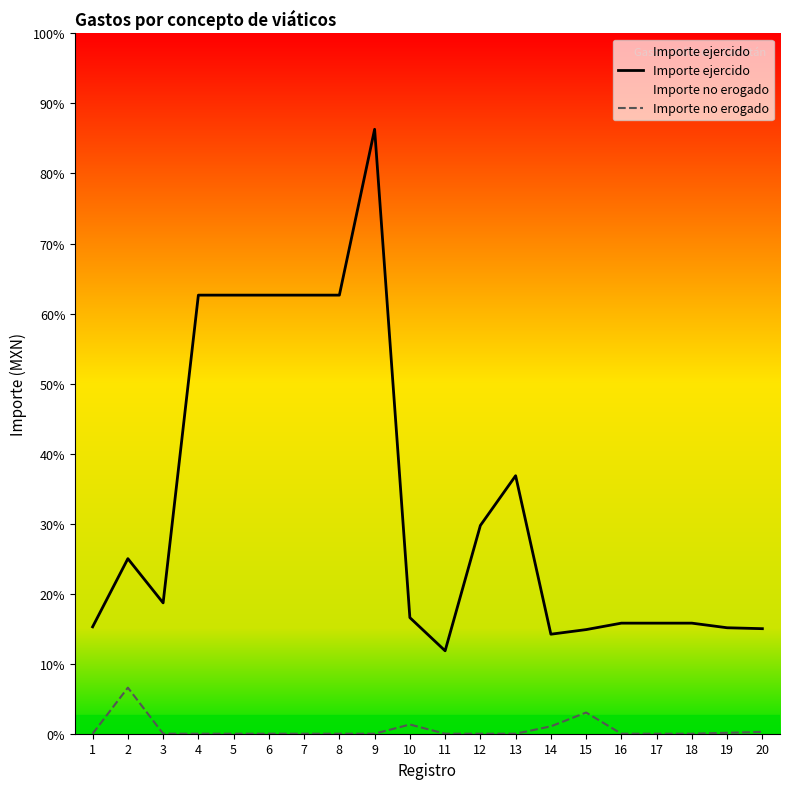

True or false: Importe ejercido has more than 0 interior local peaks.

True